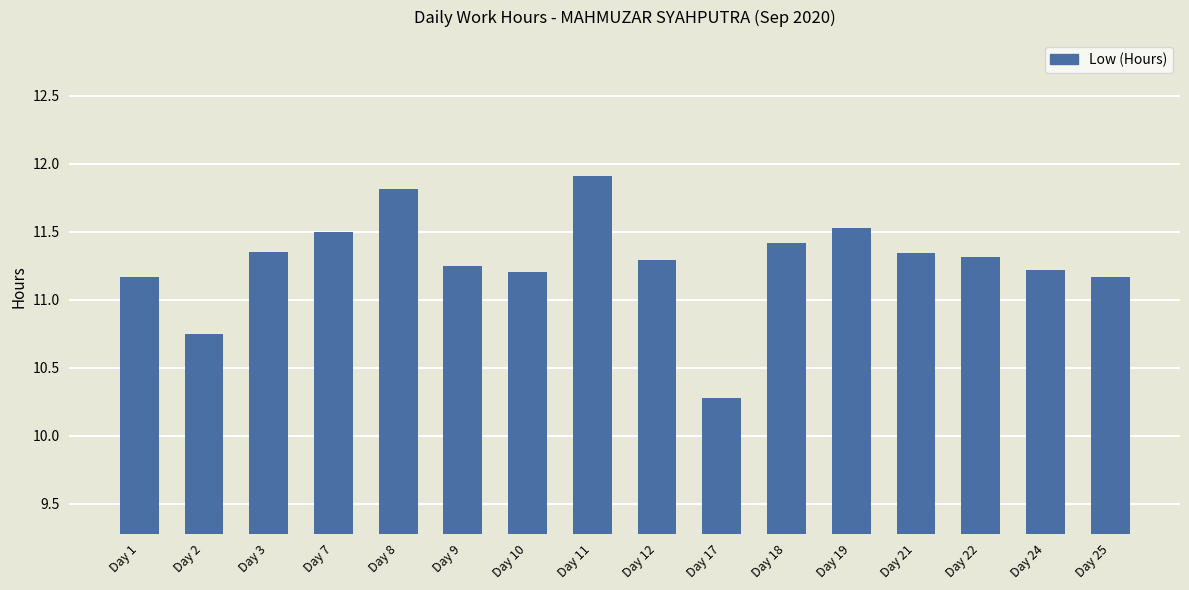

At which label does the data first exceed 11?

Day 1